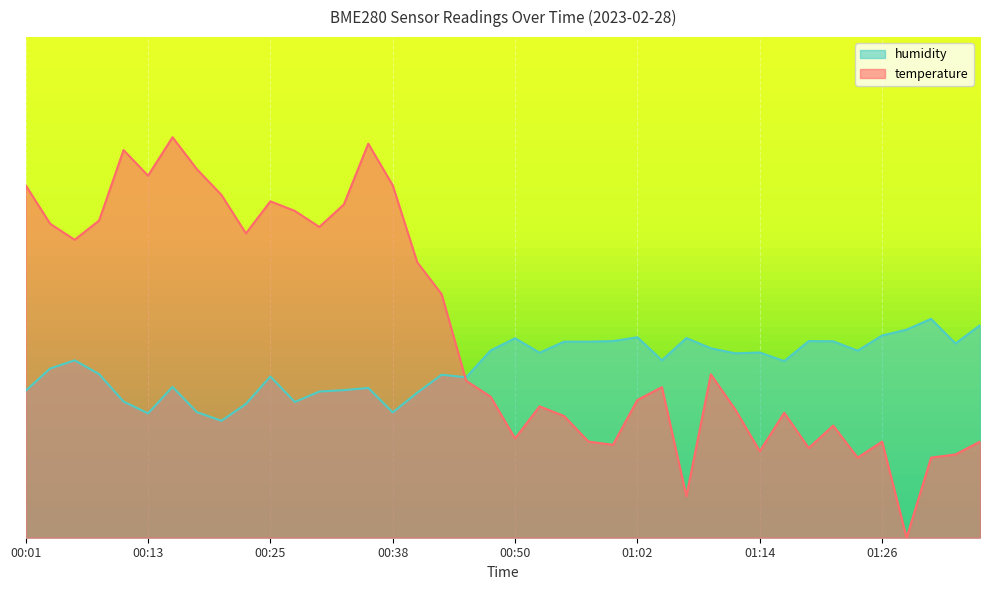

What is the difference between the highest and lowest values at 01:07?

7.9